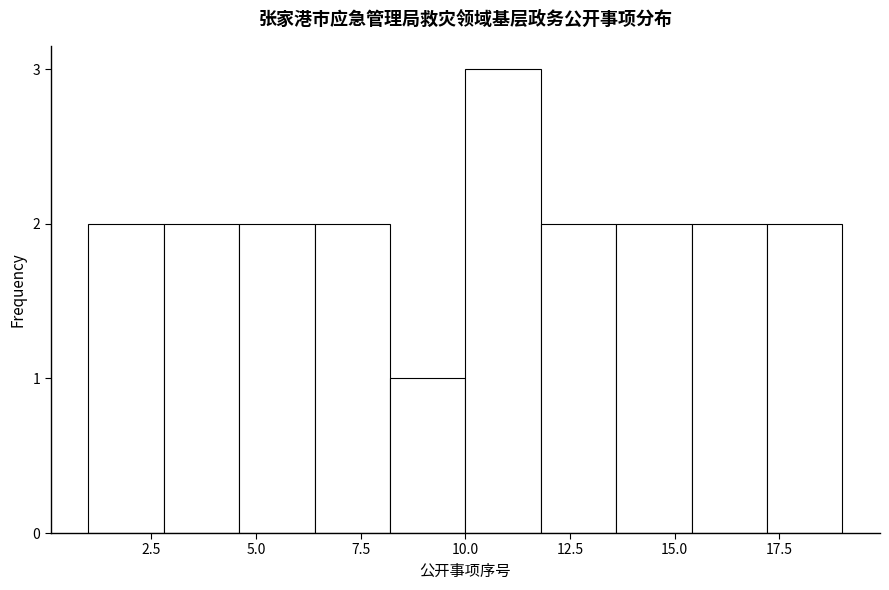

Read against the x-axis, roughly where is the centre of the tallest bar?

11.0